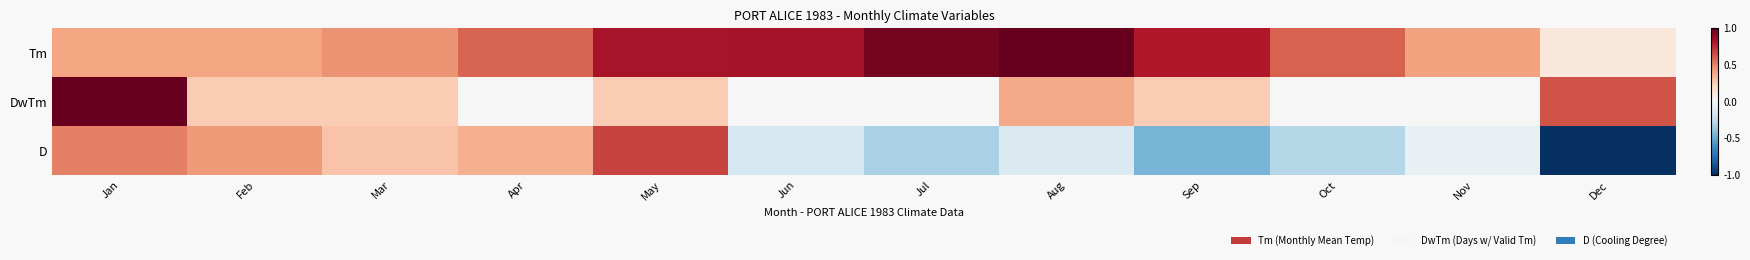

What is the greatest value displayed?

1.0